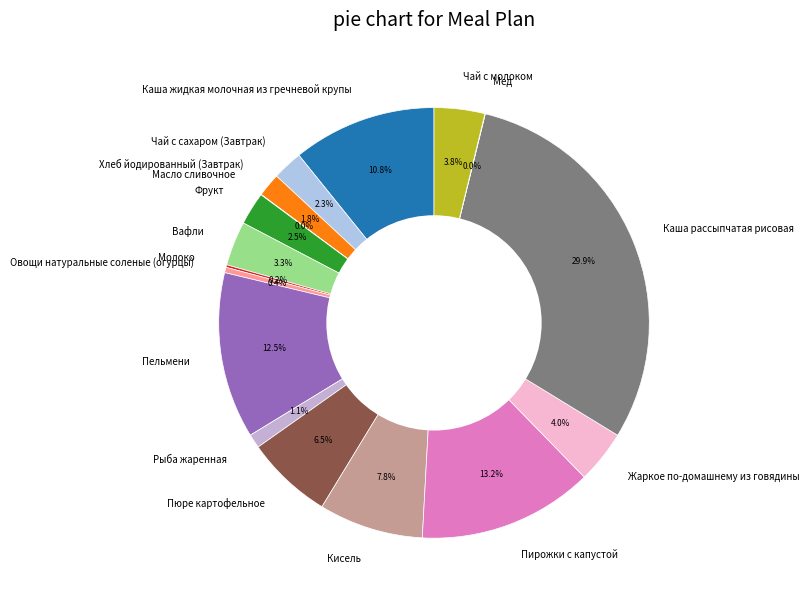

What is the ratio of the value at Пельмени to the value at Пирожки с капустой?

0.9